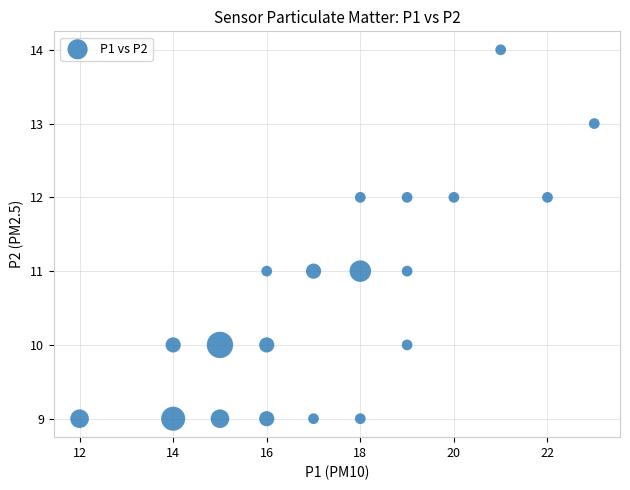

What is the range of Y values (max minus min)?

5